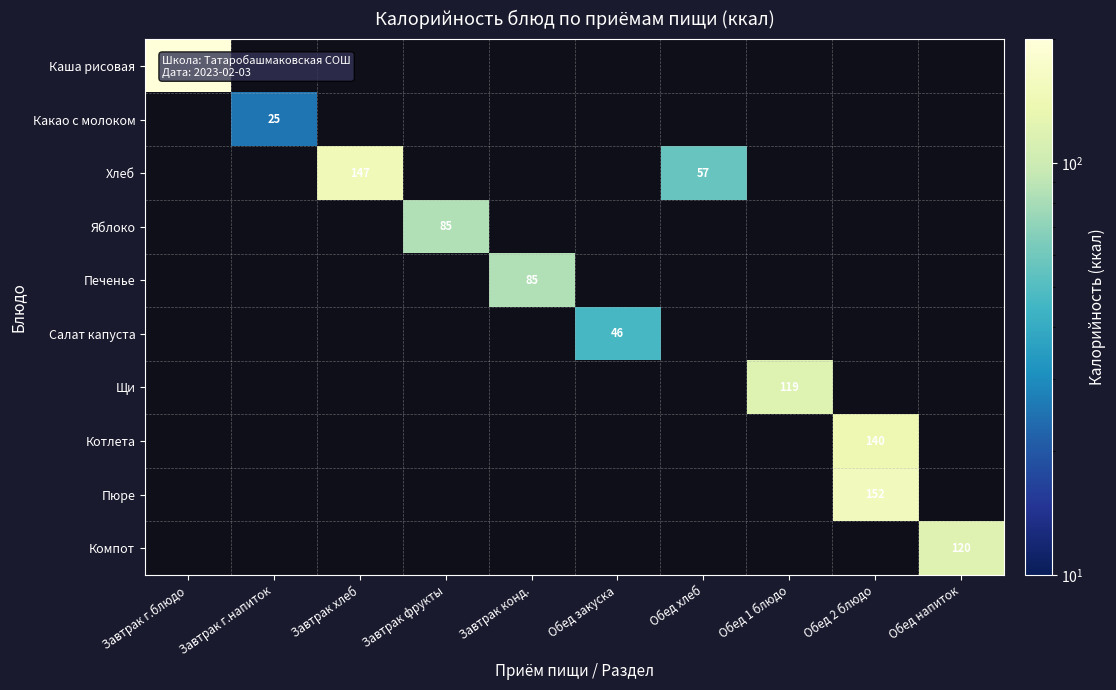

How many data points does each series have?

10